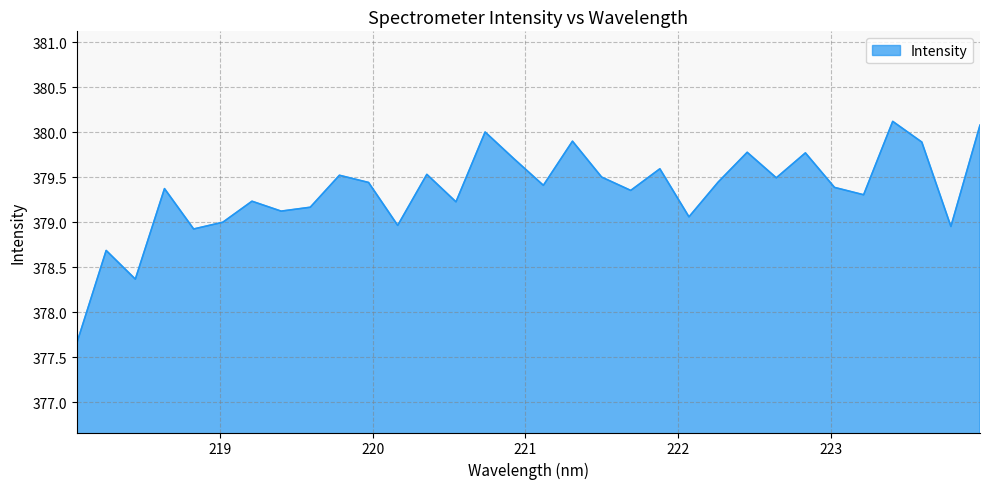

What is the difference between the maximum and minimum values?

2.5